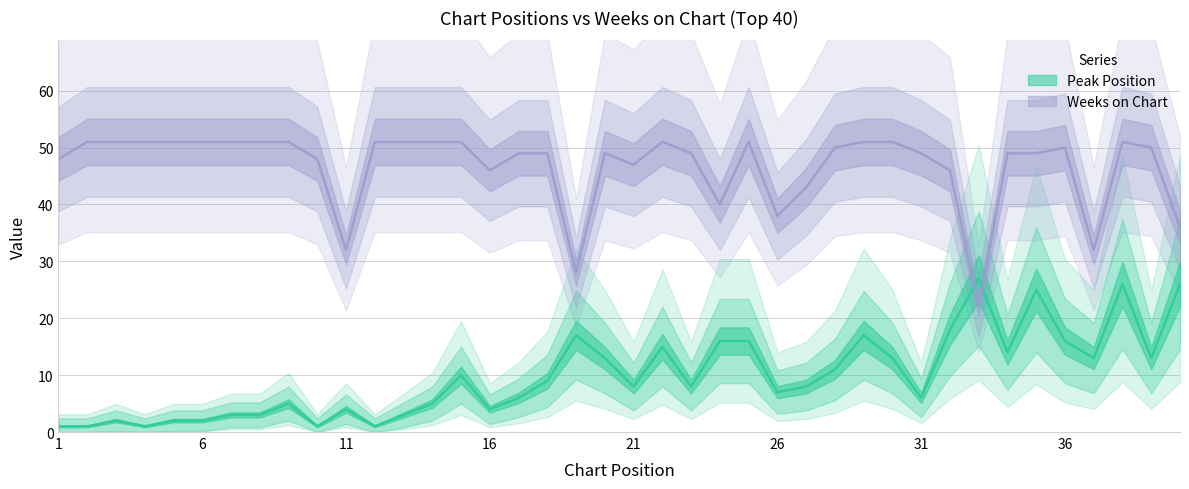

At which category does Weeks on Chart reach its first local valley?

11